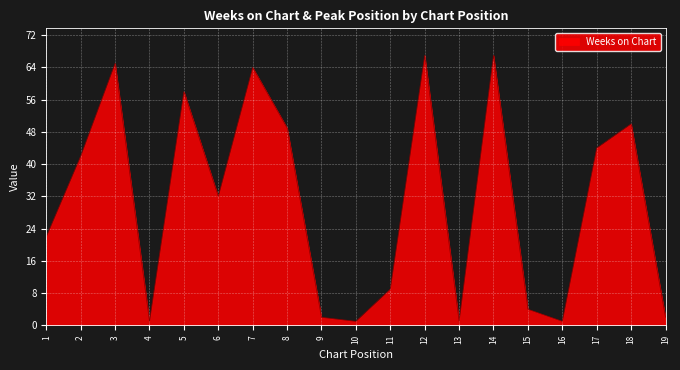

What is the smallest value displayed?

1